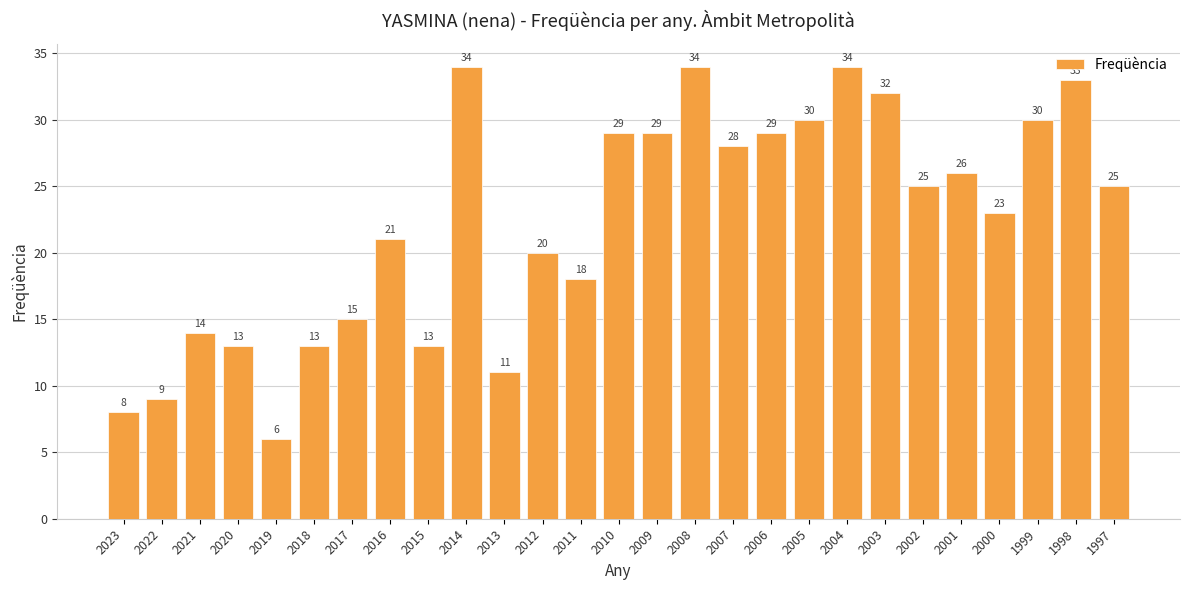

What is the sum of all values?

602